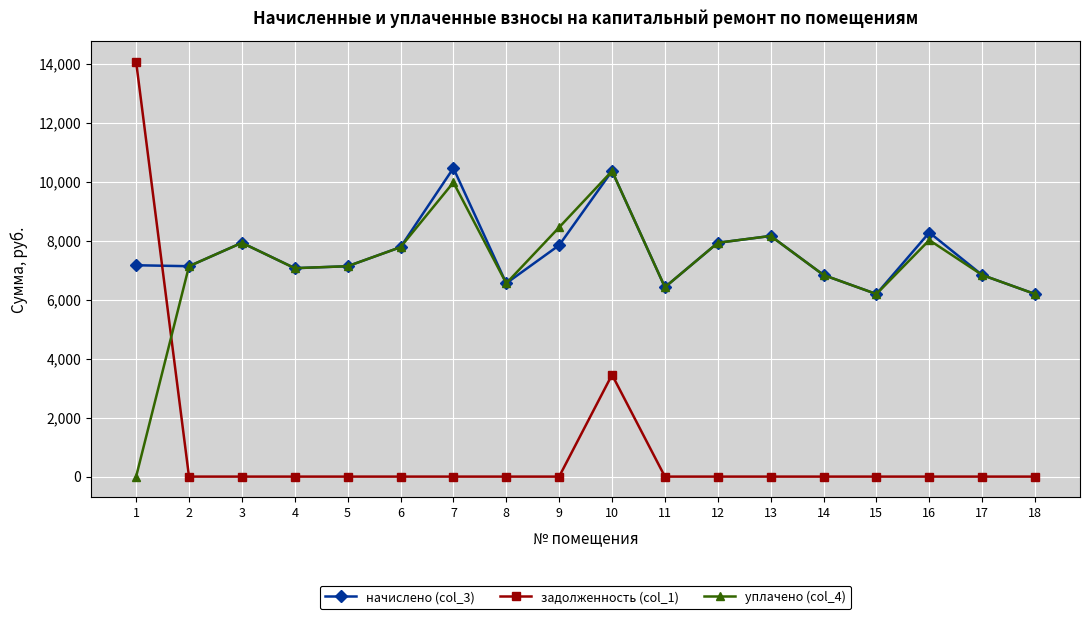

Which category has the highest value across all series?

1